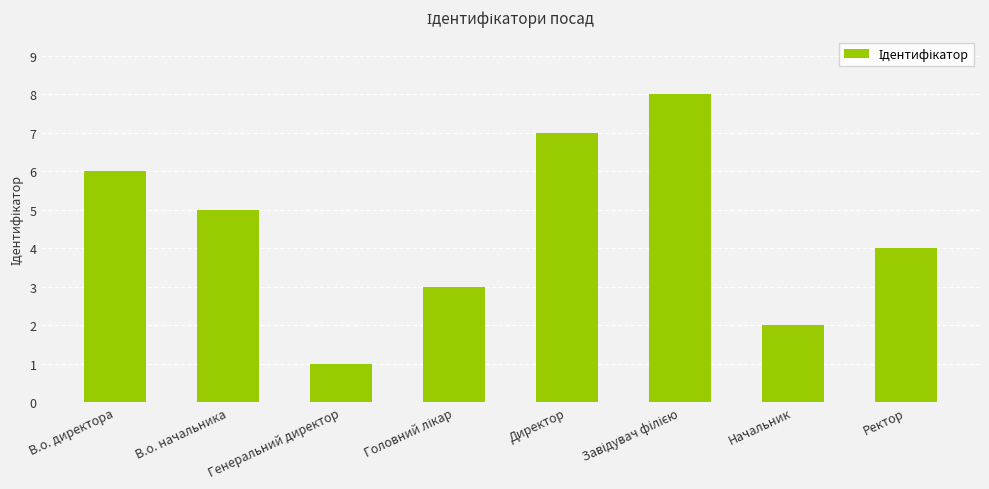

At which label is the value closest to 4?

Ректор